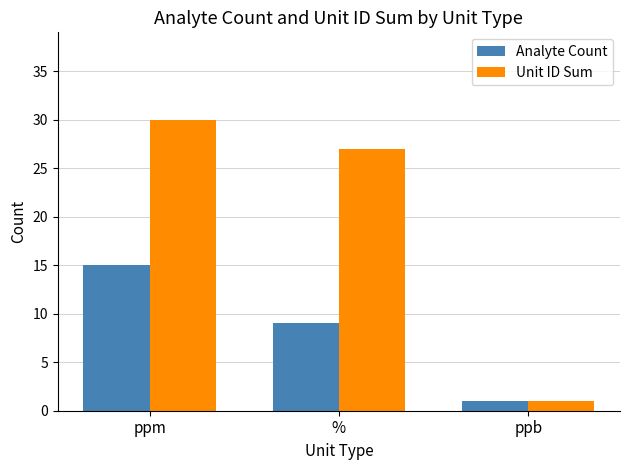

What is the total value across all series at ppm?

45